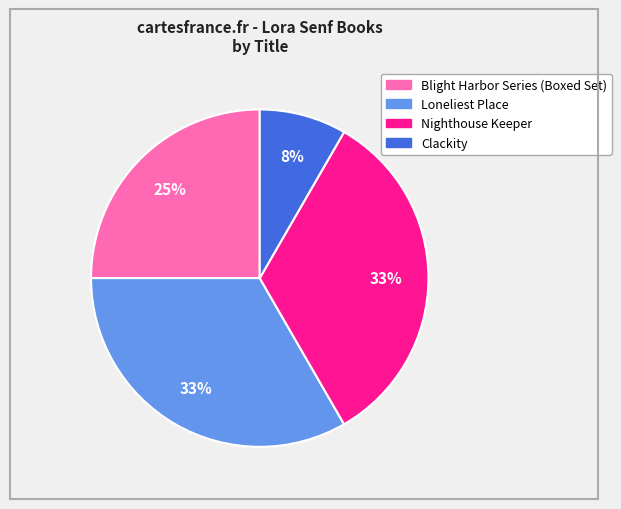

How many segments does this pie chart have?

4